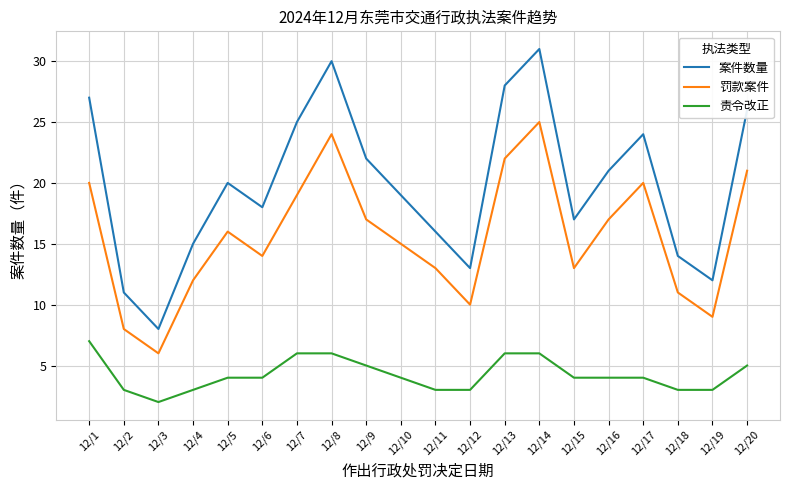

The value of 罚款案件 at 12/10 is 10. True or false?

False